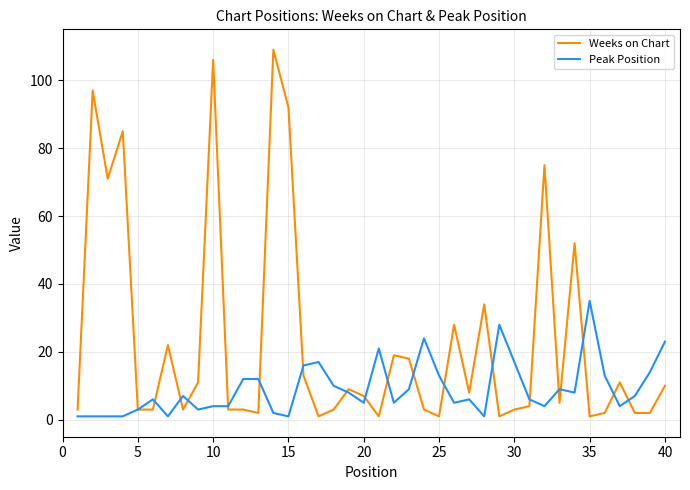

List the series in order of their overall mean, highest first.

Weeks on Chart, Peak Position